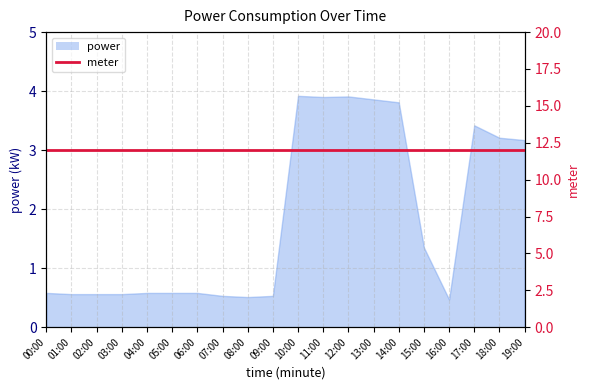

Is it true that the value at 00:00 is 0.9?

False